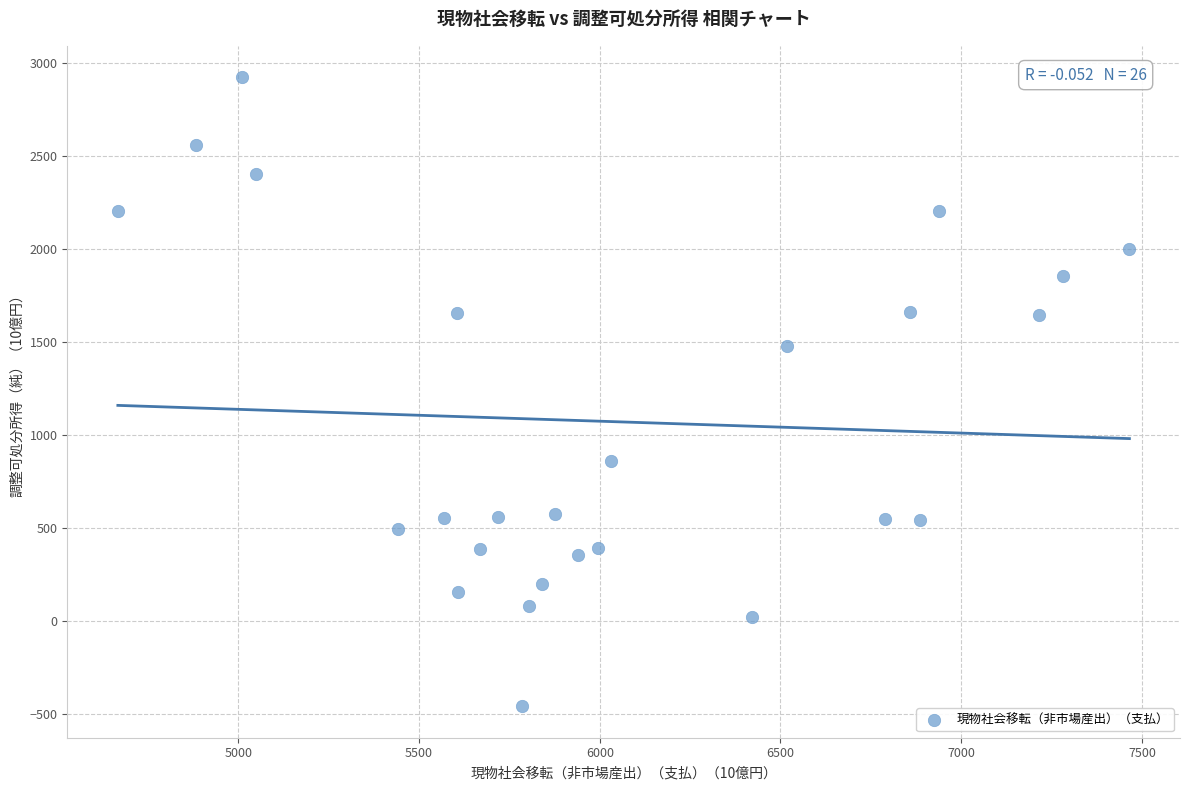

What is the range of X values (max minus min)?

2798.7